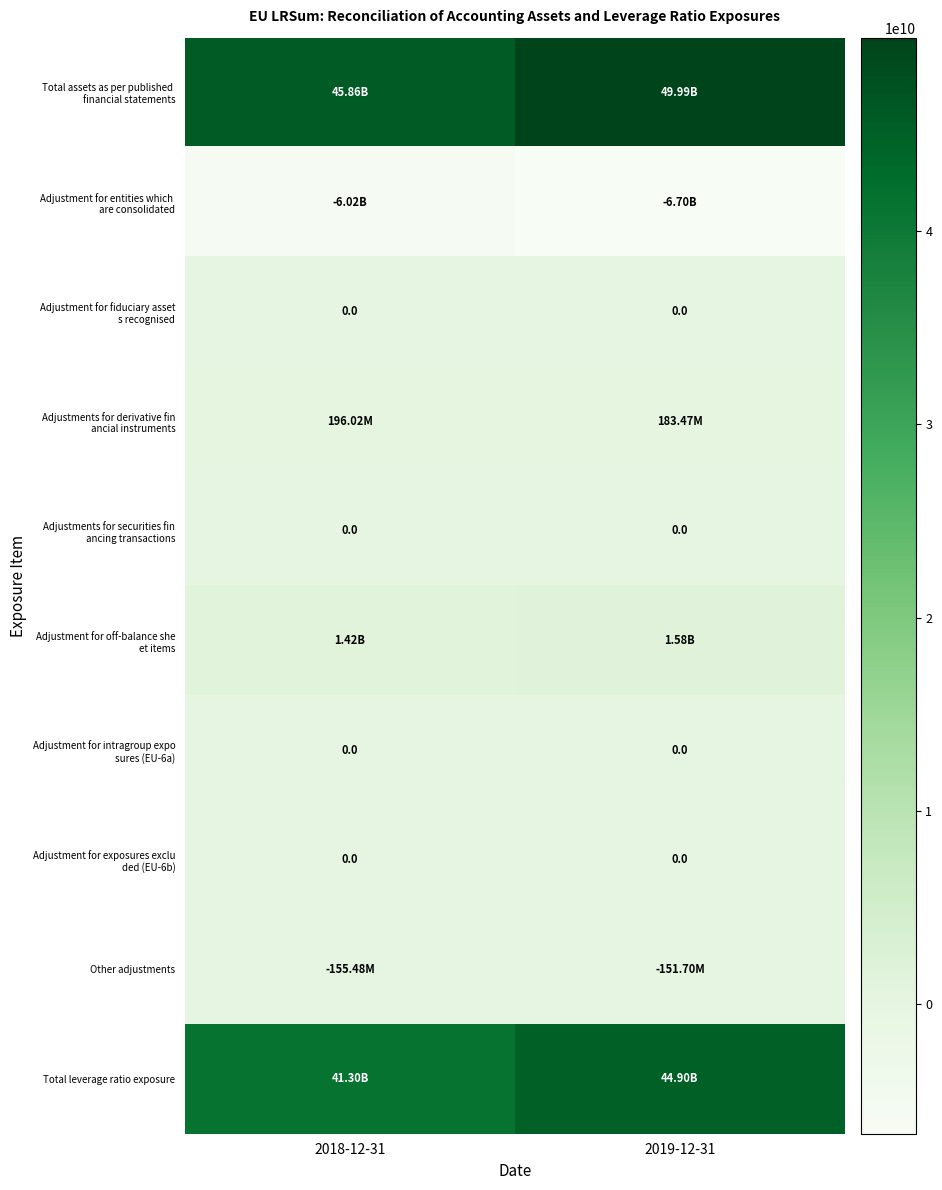

Which category has the lowest value across all series?

2019-12-31